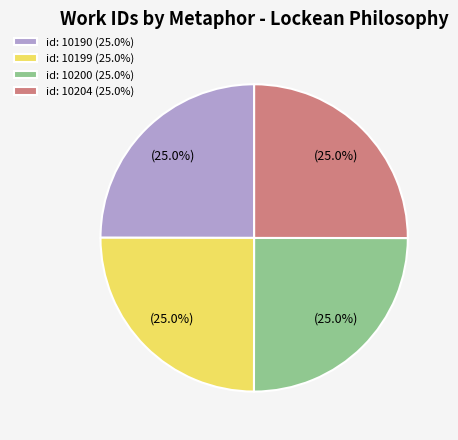

Approximately how many times larger is the value at id: 10204 (25.0%) compared to id: 10190 (25.0%)?

1.0